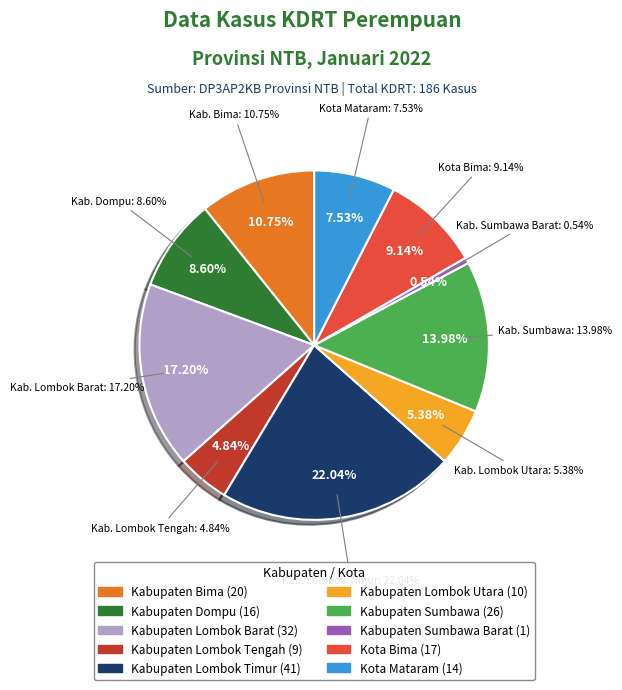

To the nearest percent, what is the difference between the largest and smallest slice percentages?

22%